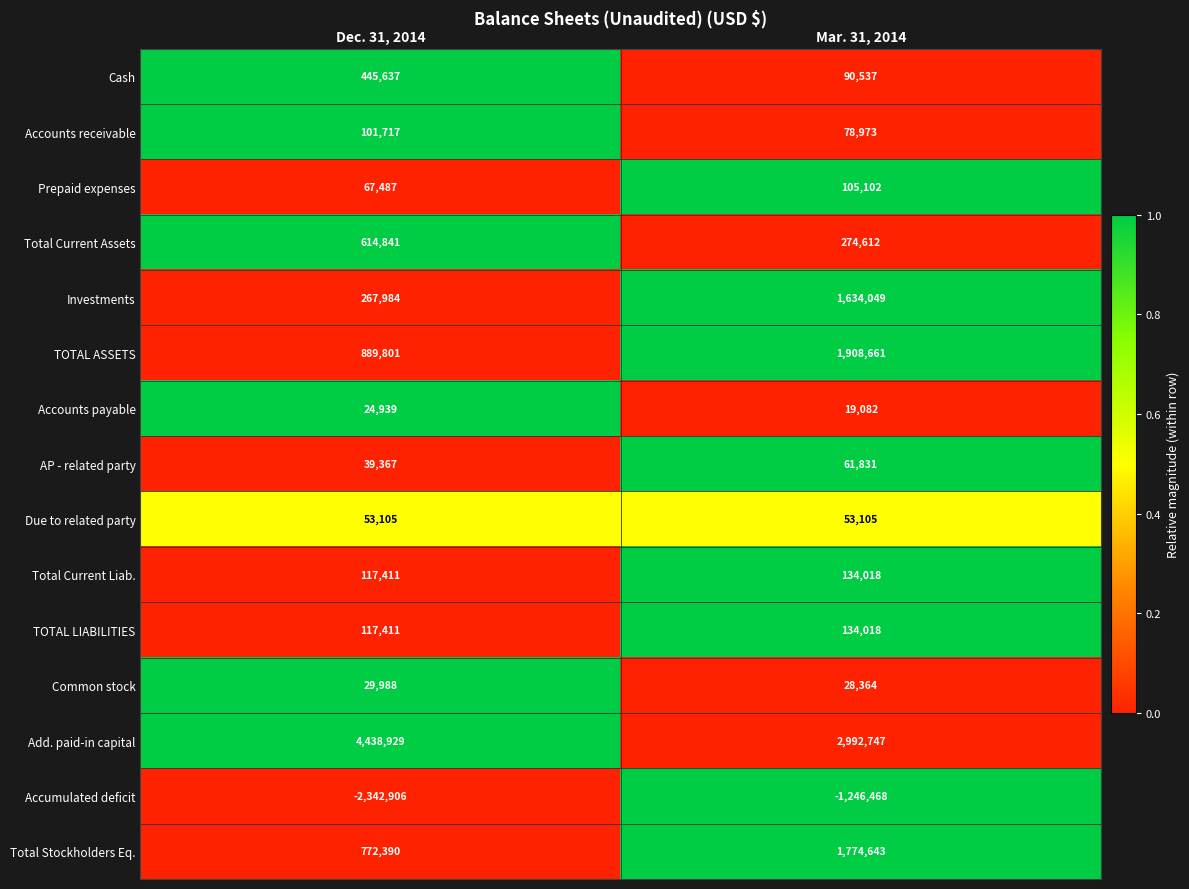

What is the spread (max minus min) of values at Mar. 31, 2014?

4239215